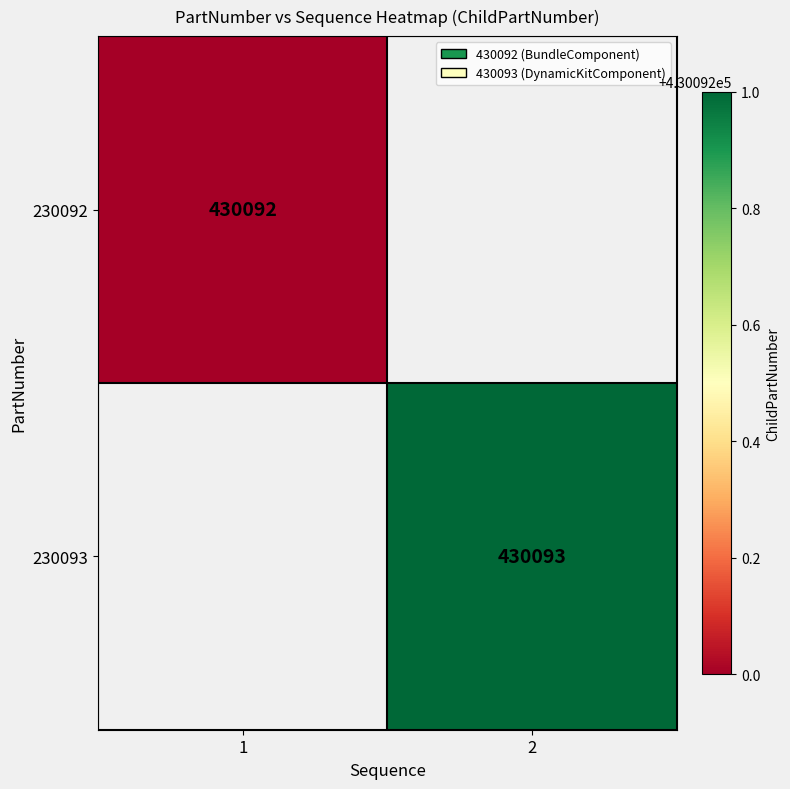

True or false: 230093 has a value of 283854 at 2.

False